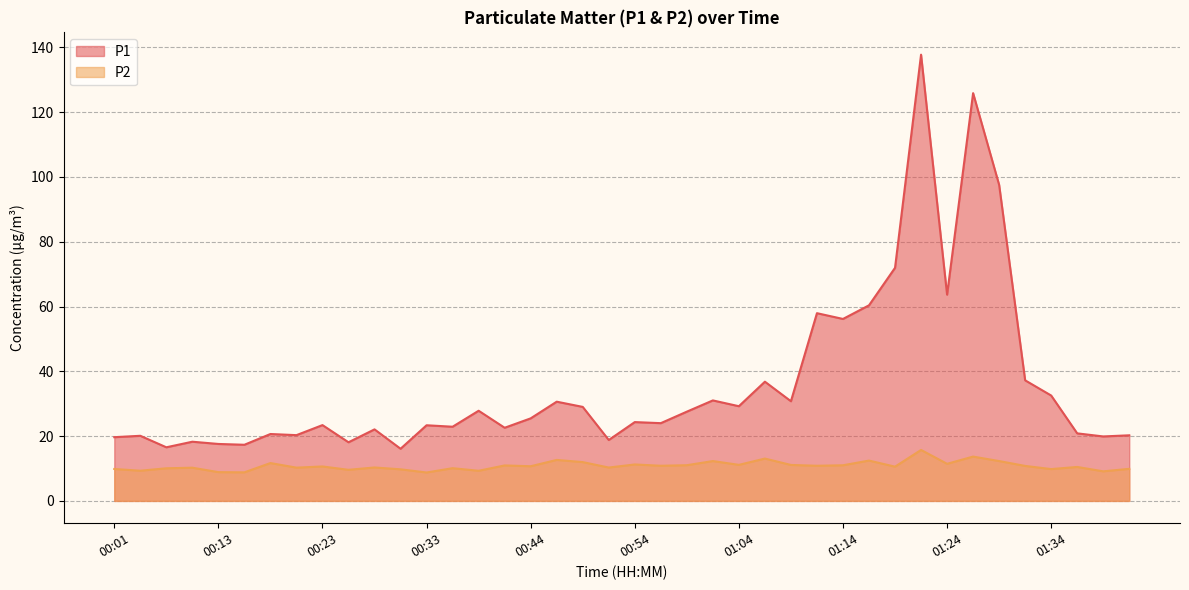

What position from the right is 00:16?

35